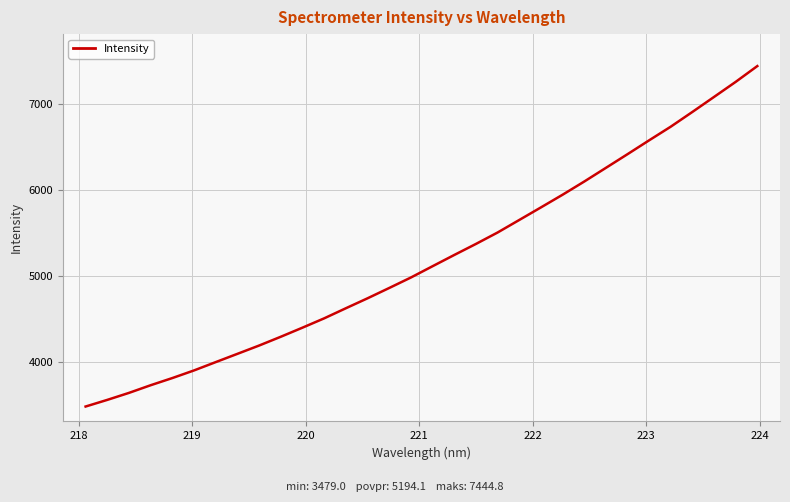

What is the difference between the maximum and minimum values?

3965.8